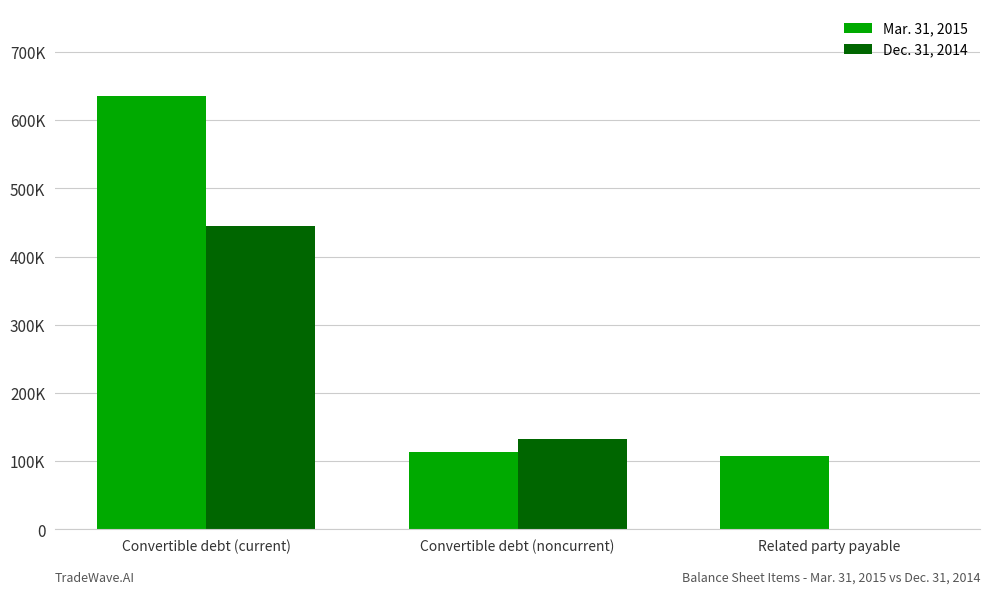

What are all the series names shown in the legend?

Mar. 31, 2015, Dec. 31, 2014